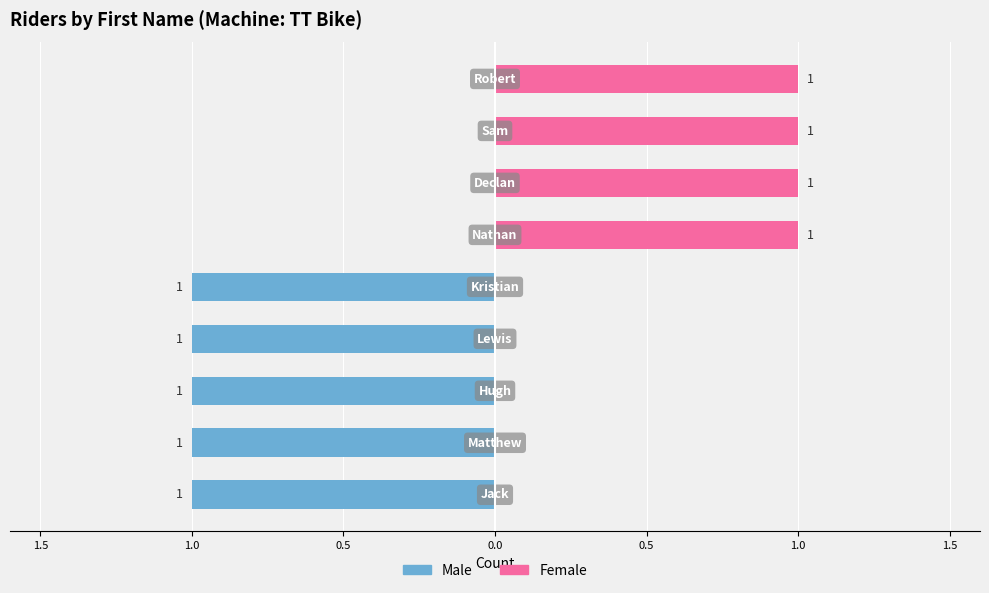

Between 1.5 and 1.0, which is larger?

1.5